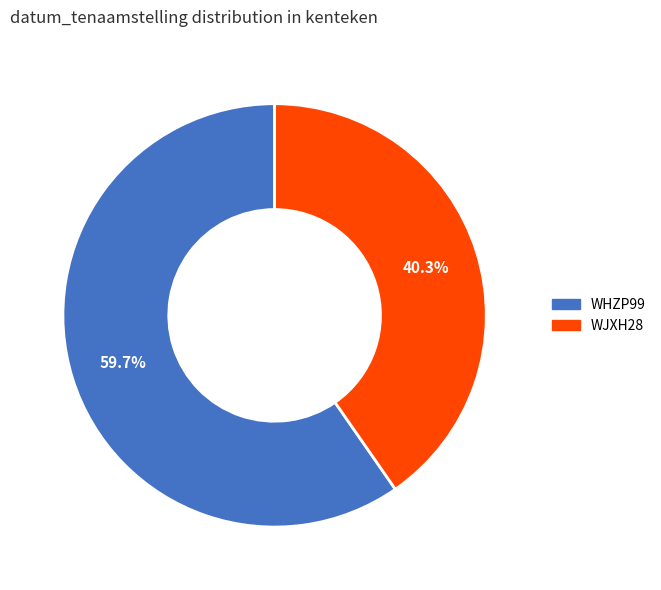

What is the total percentage of WHZP99 and WJXH28?

100.0%